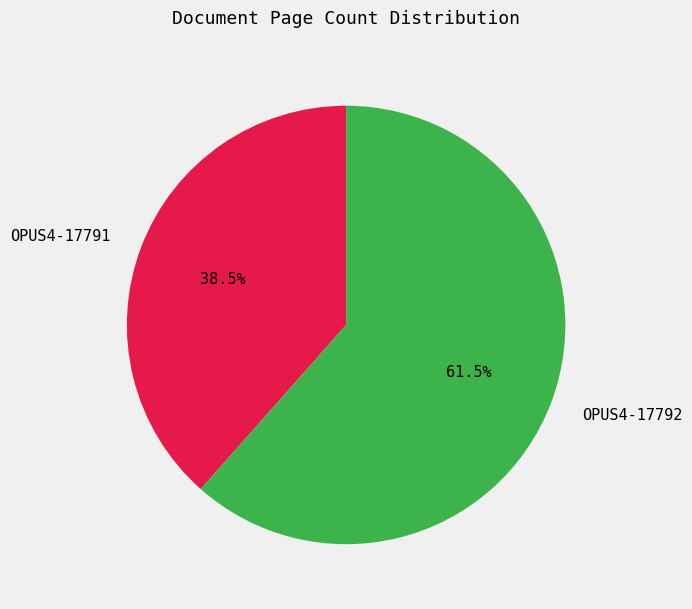

What is the smallest slice in the pie chart?

OPUS4-17791